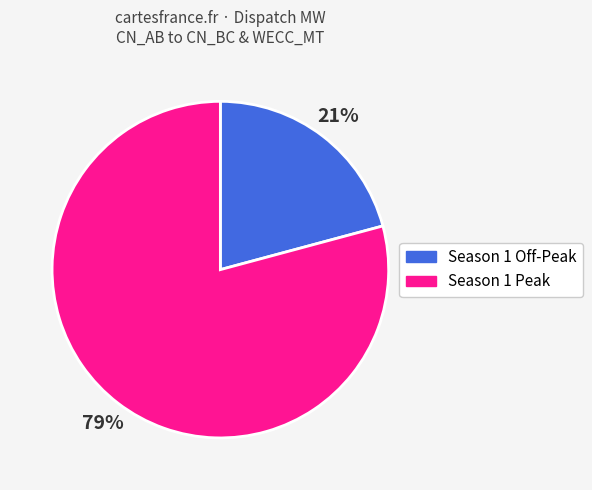

Count the number of slices in the pie.

2